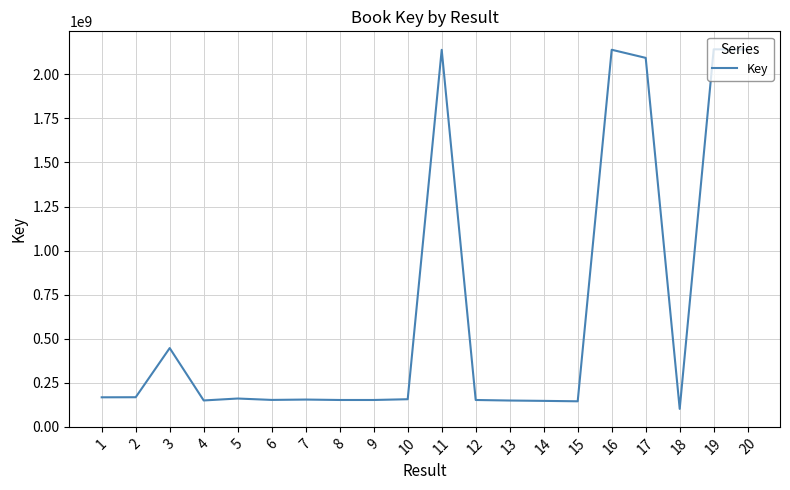

What is the difference between the maximum and minimum values?

2041719677